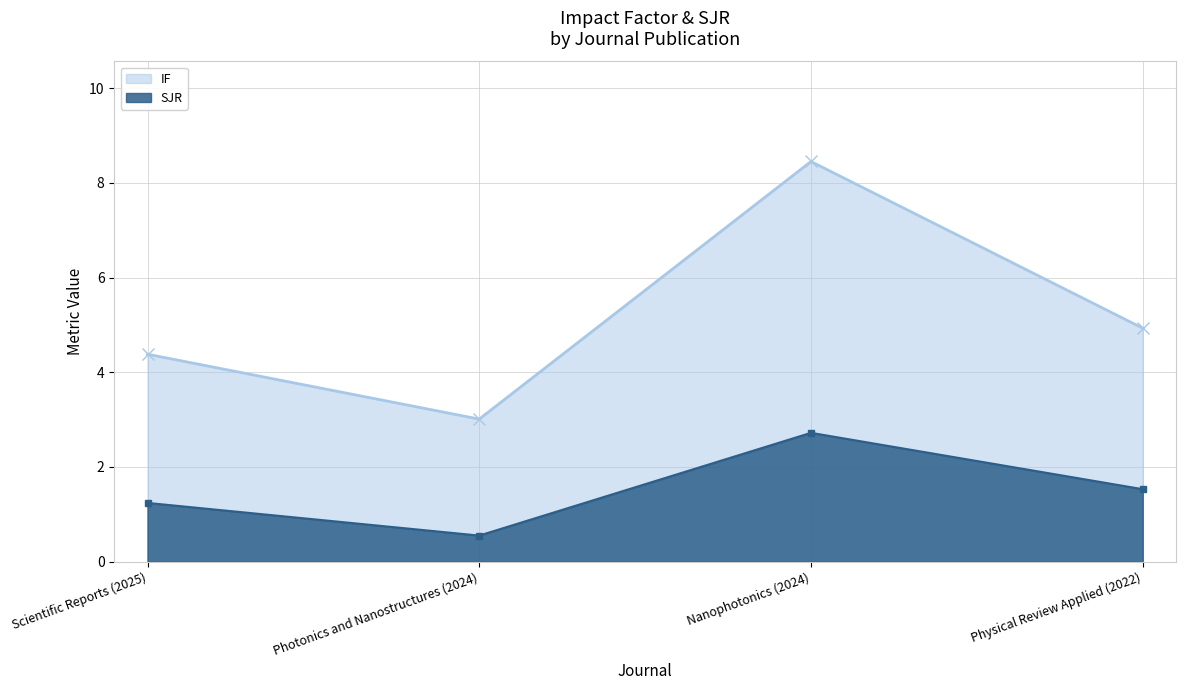

Where is the first local minimum for SJR?

Photonics and Nanostructures (2024)